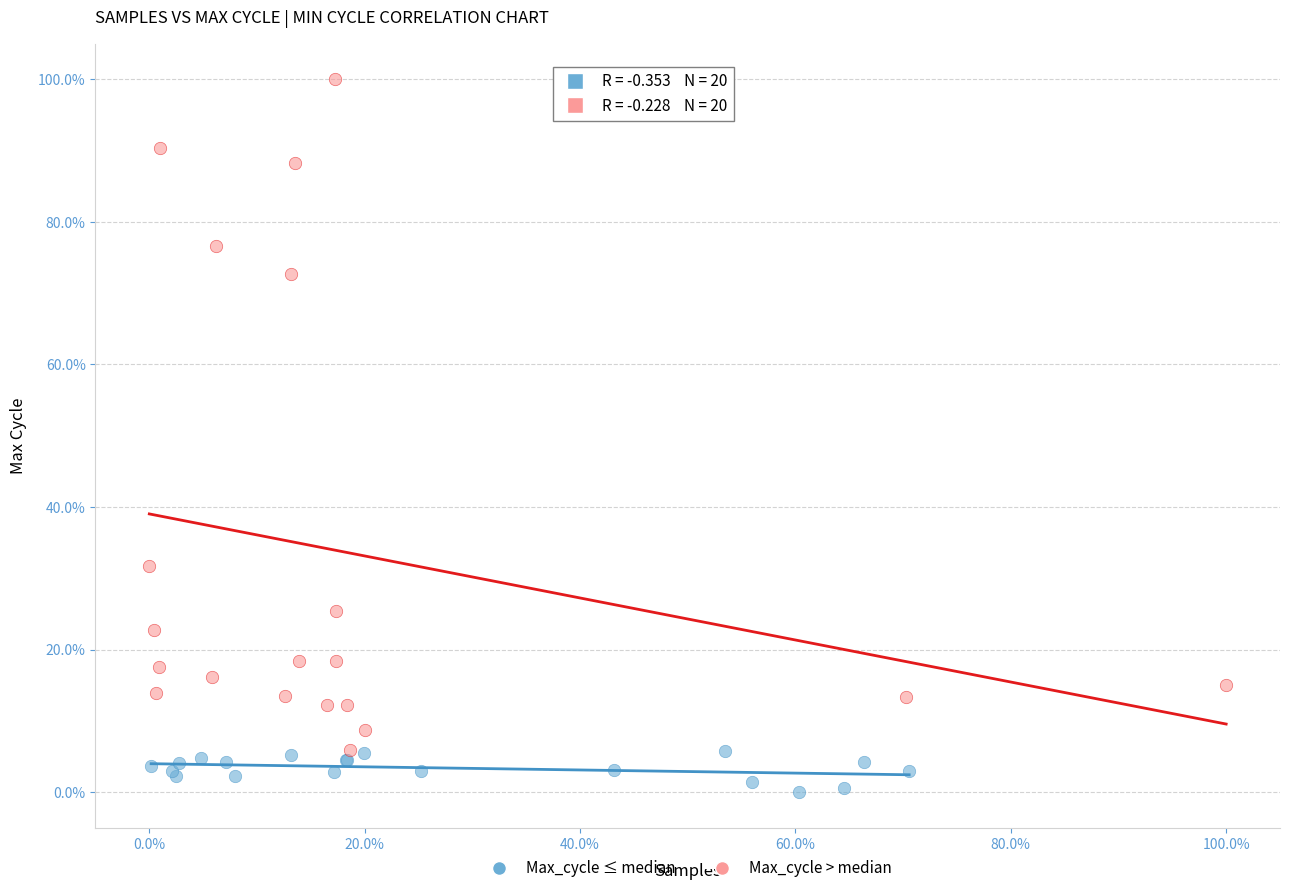

Which series has the widest spread of Y values?

Max_cycle > median